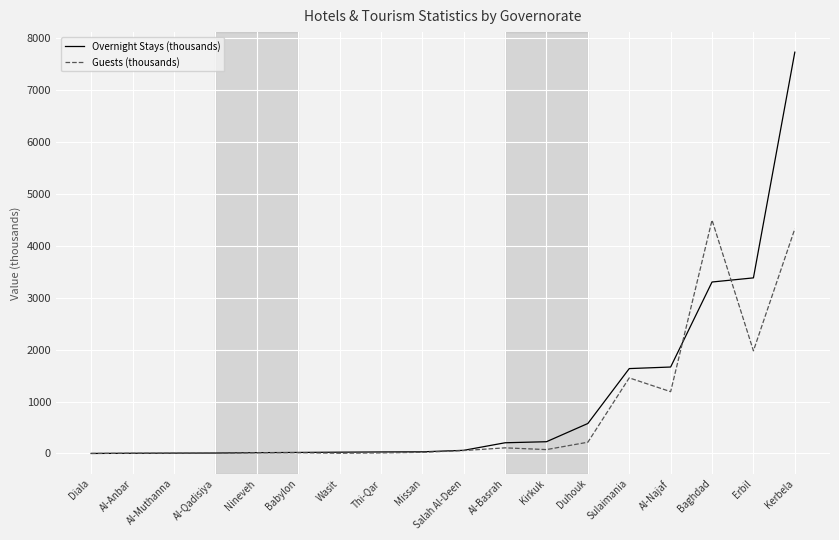

What is the sum of all Guests (thousands) values?

13992.5